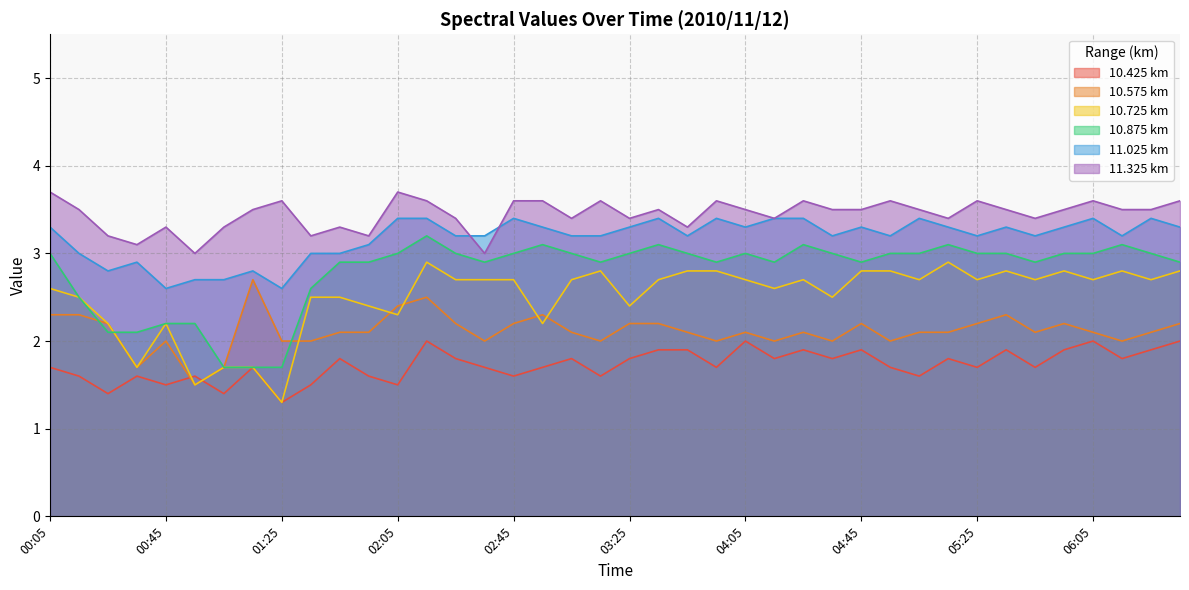

What is the difference between the second highest and second lowest values in the 10.575 series?

0.8